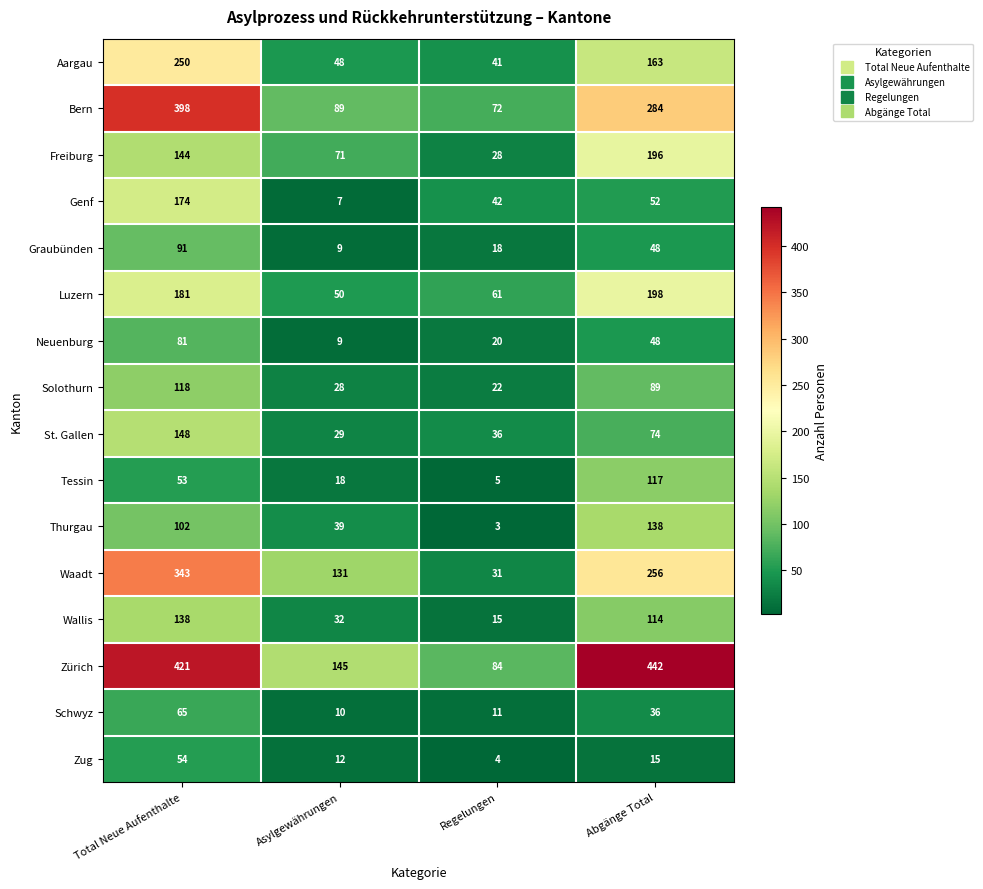

What is the sum of the Zürich values at Total Neue Aufenthalte and Abgänge Total?

863